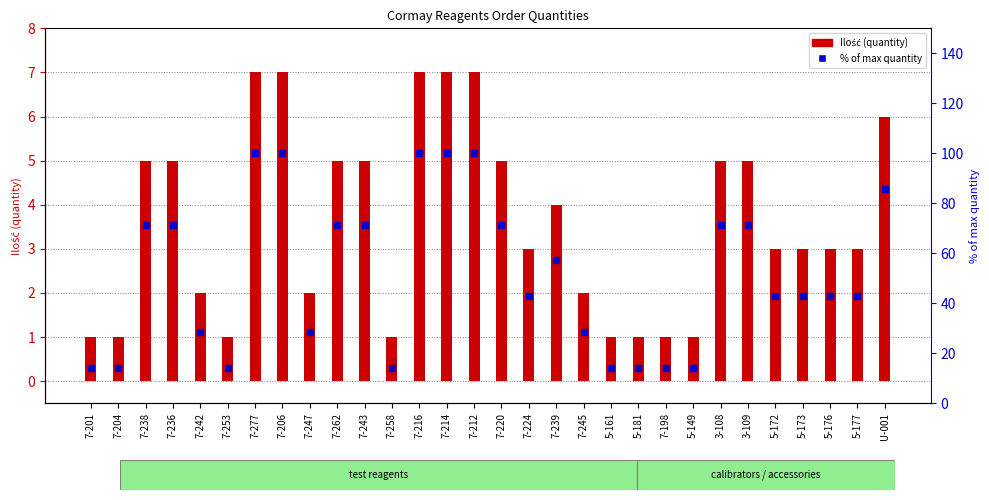

At which category is the sum across all series the highest?

7-277